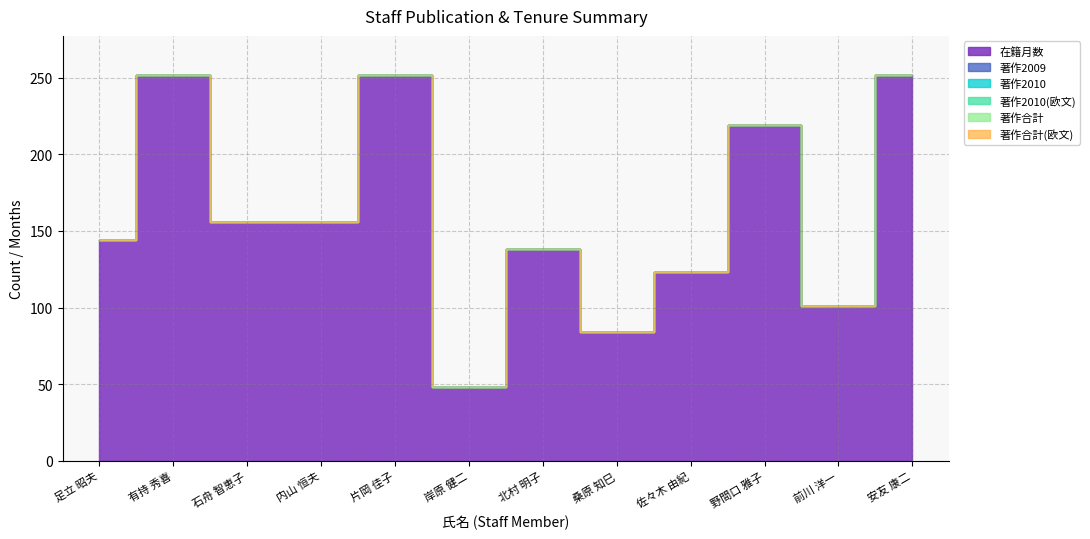

What is the label of the 8th point from the left?

桑原 知巳